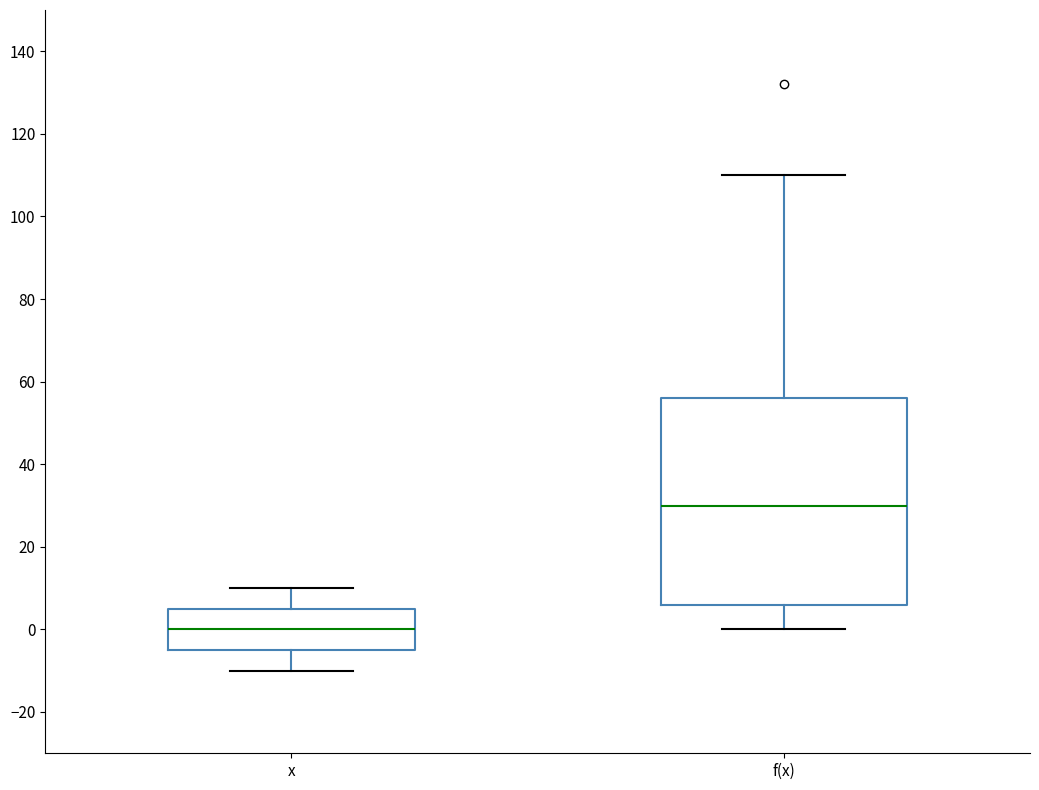

Where is the lower edge of the box for f(x) on the y-axis? The values are not printed on the chart, so give them approximately, as read against the axis.

6